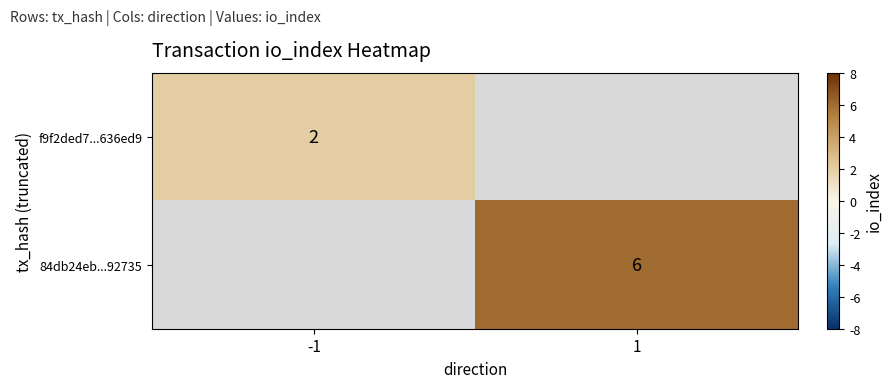

Is it true that f9f2ded7...636ed9 equals 2.8 at -1?

False